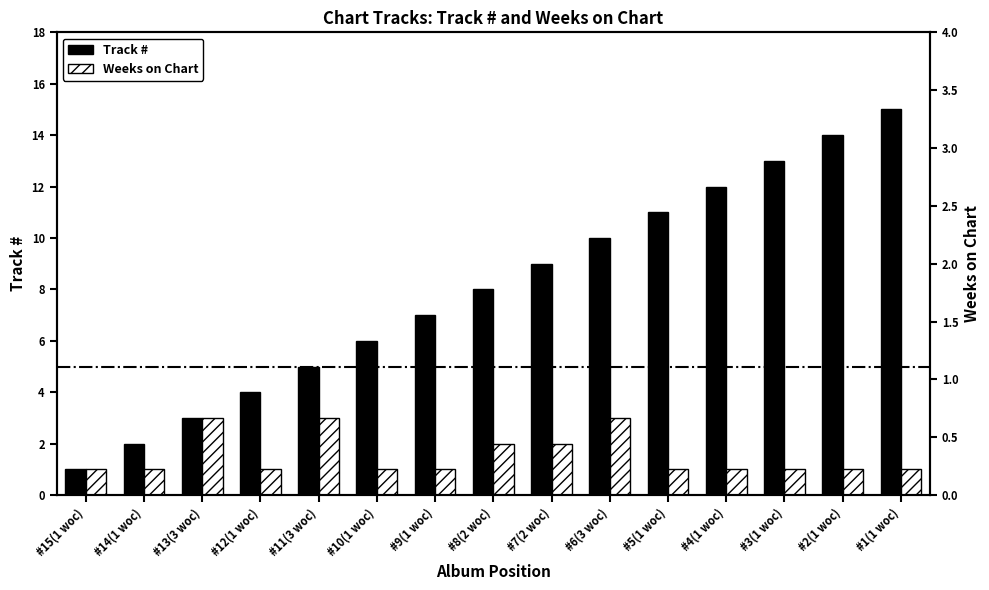

Count the Weeks on Chart values in the range 1 to 2.

12